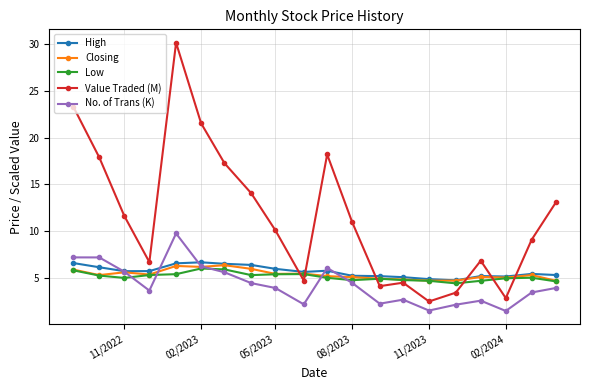

Which series has the widest spread of values?

Value Traded (M)